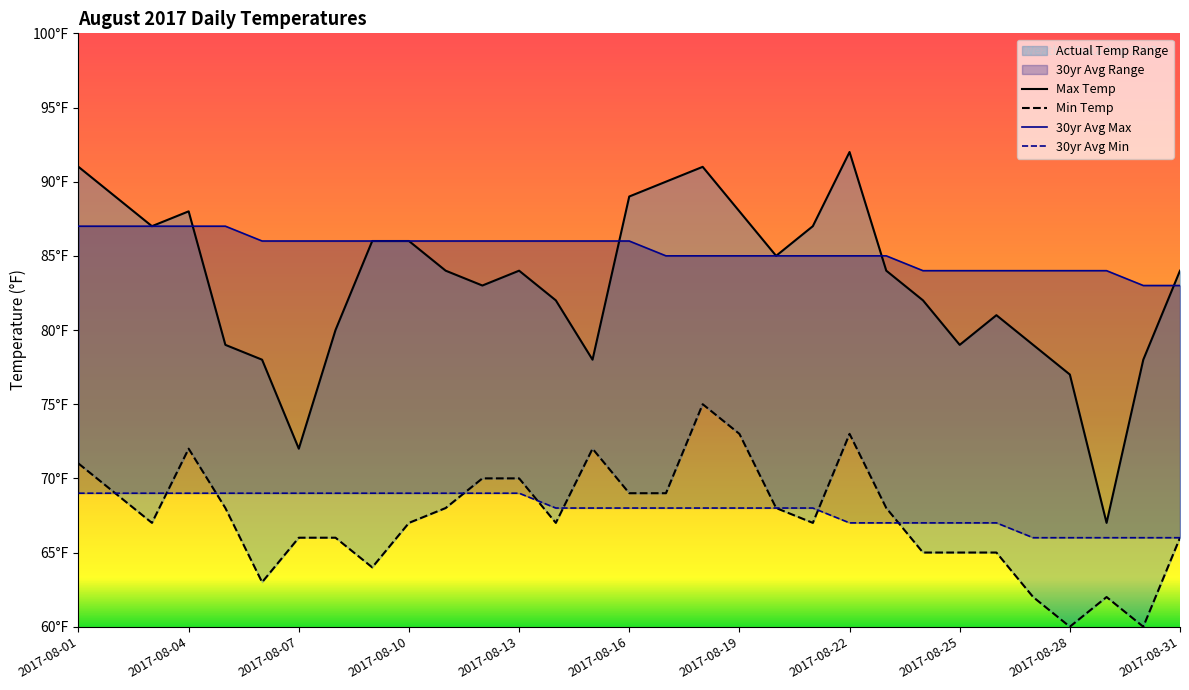

True or false: 30yr Avg Max and 30yr Avg Min cross at least once.

False